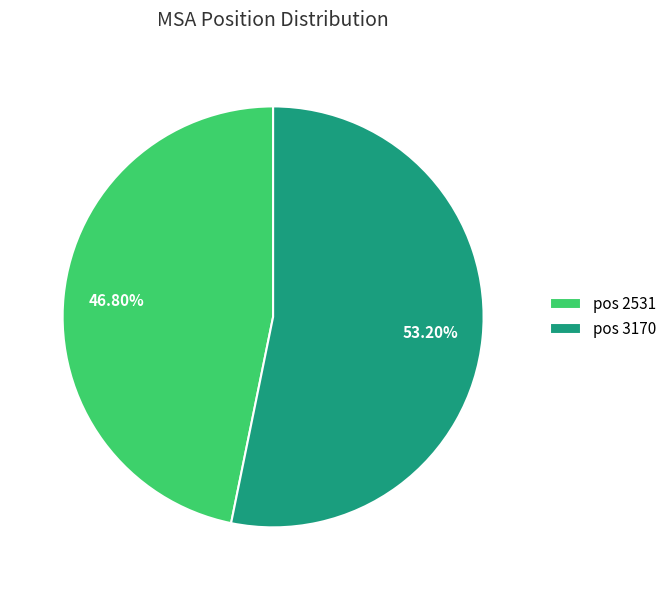

Does any single category account for the majority?

Yes